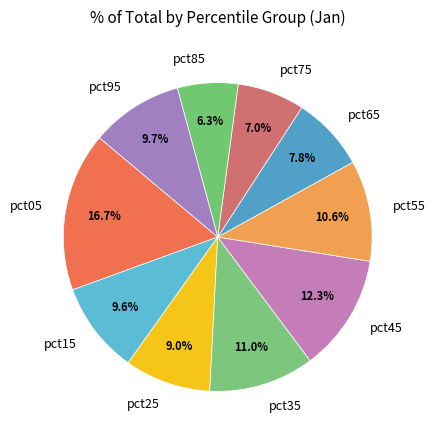

Count the number of slices in the pie.

10